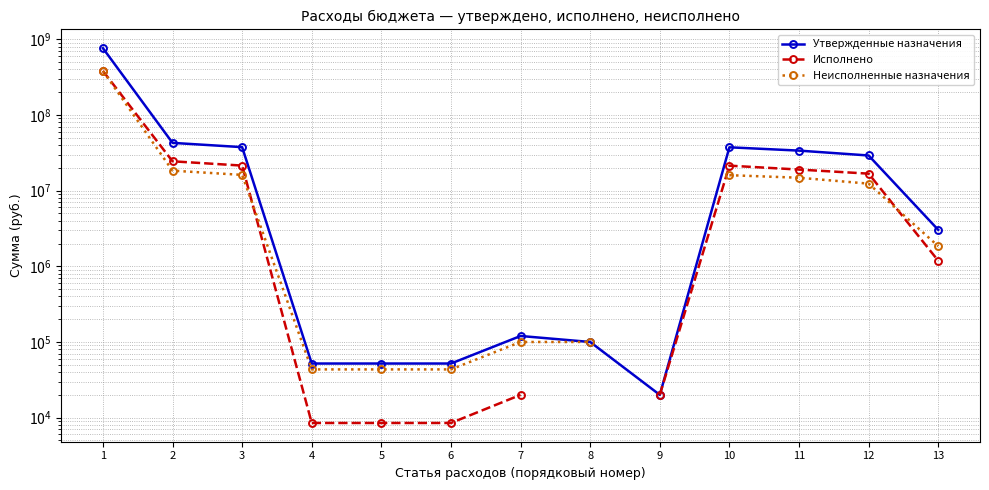

At how many categories does at least one series exceed 456549641?

1